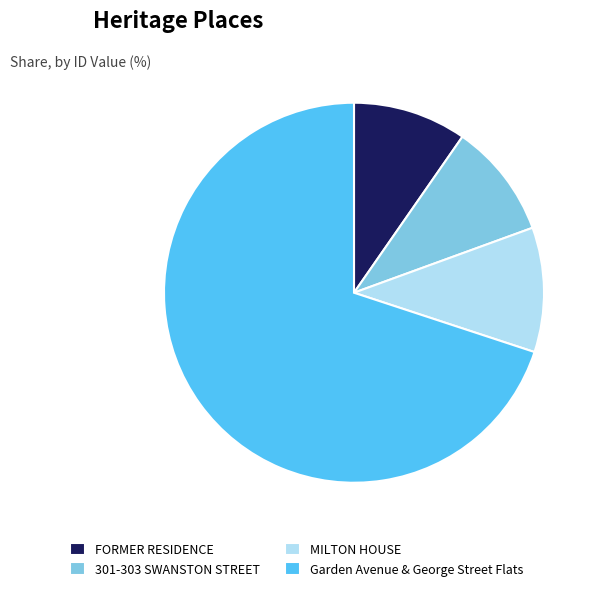

What is the largest slice in the pie chart?

Garden Avenue & George Street Flats